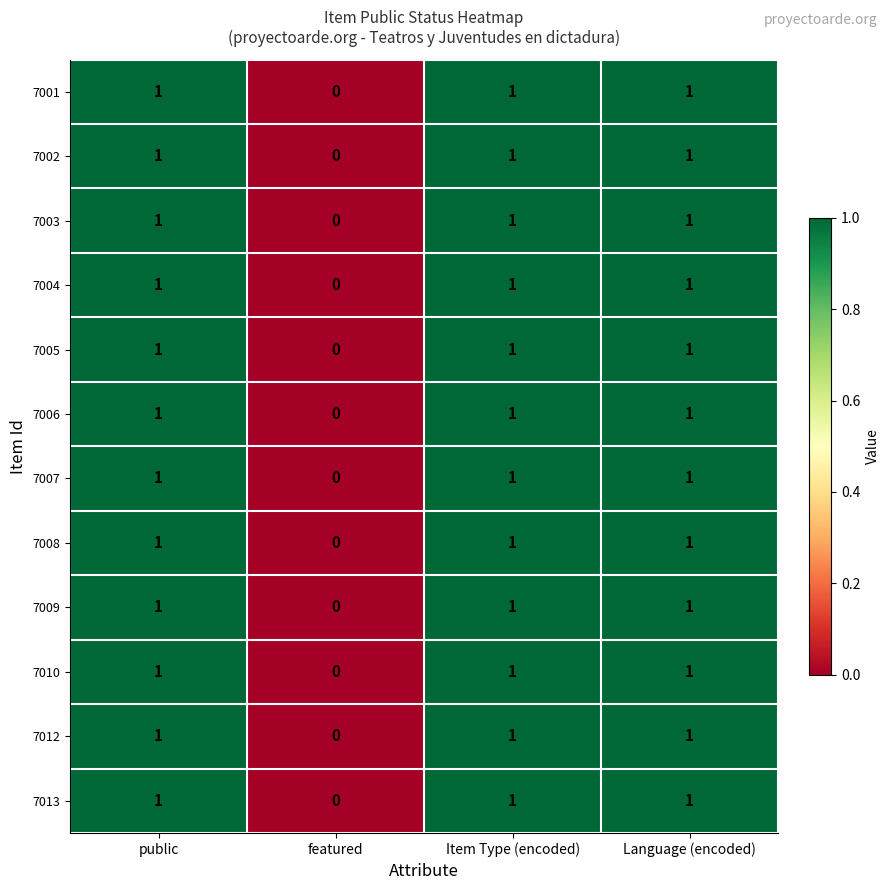

How many distinct data groups are displayed?

12